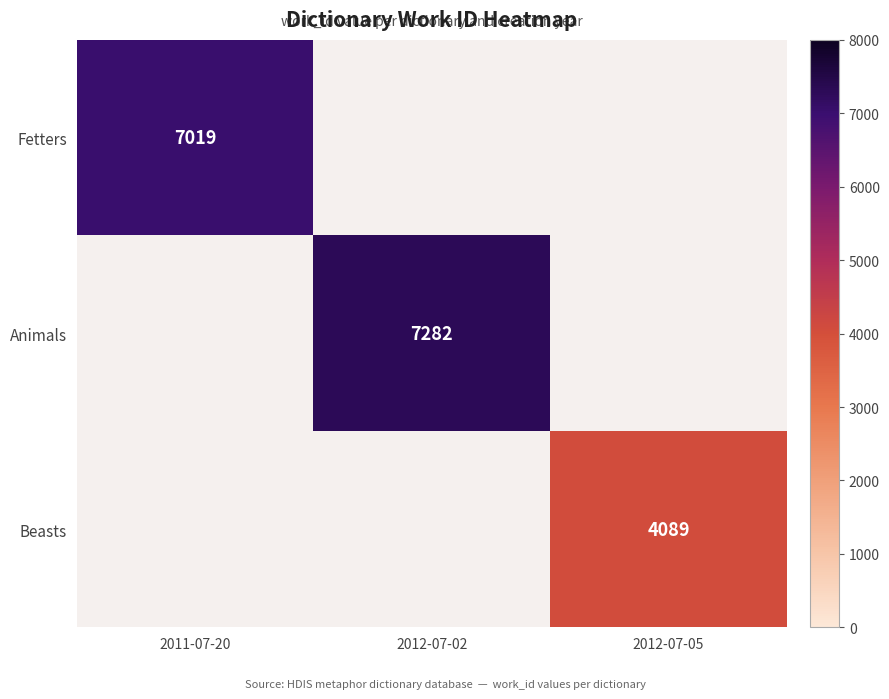

Count the number of categories in the chart.

3